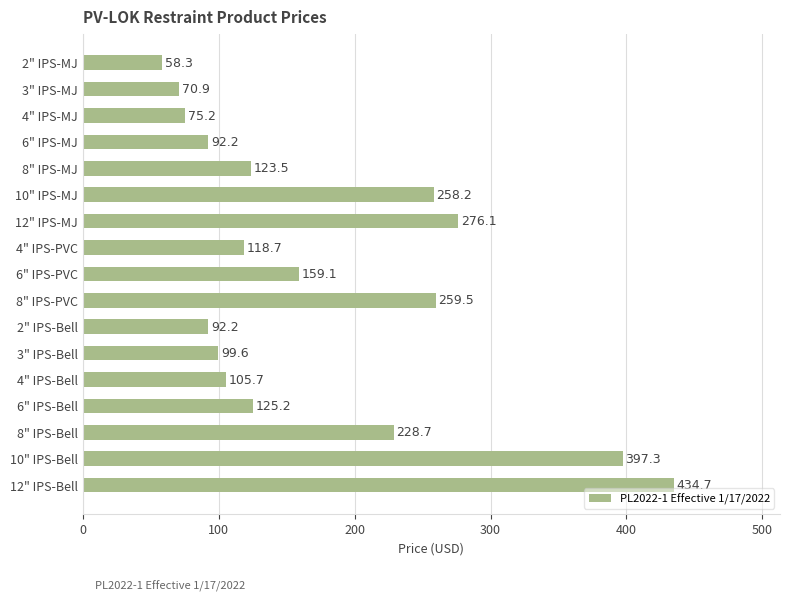

Is it true that the value at 4" IPS-Bell is 181.0?

False